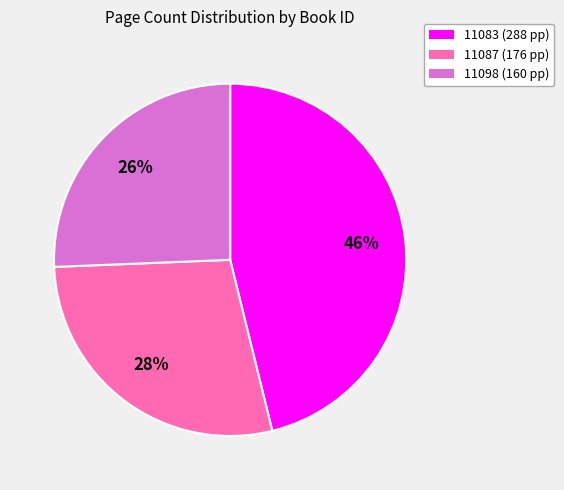

How many segments does this pie chart have?

3